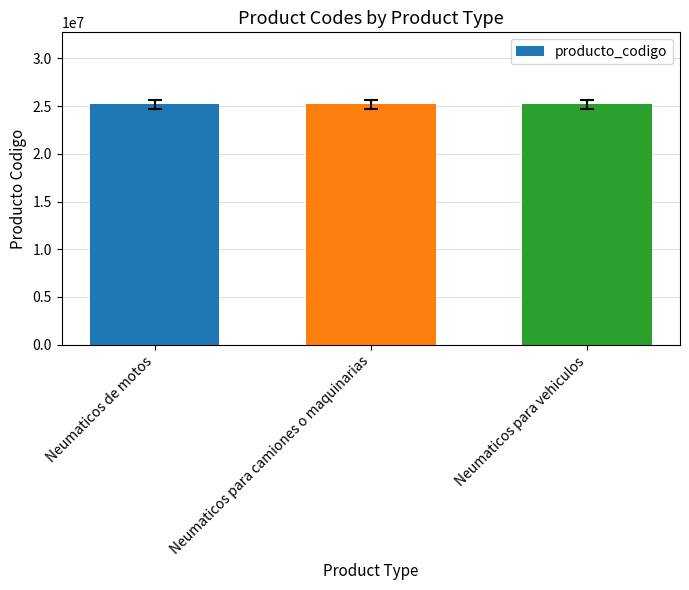

Which label corresponds to the largest value in the chart?

Neumaticos de motos